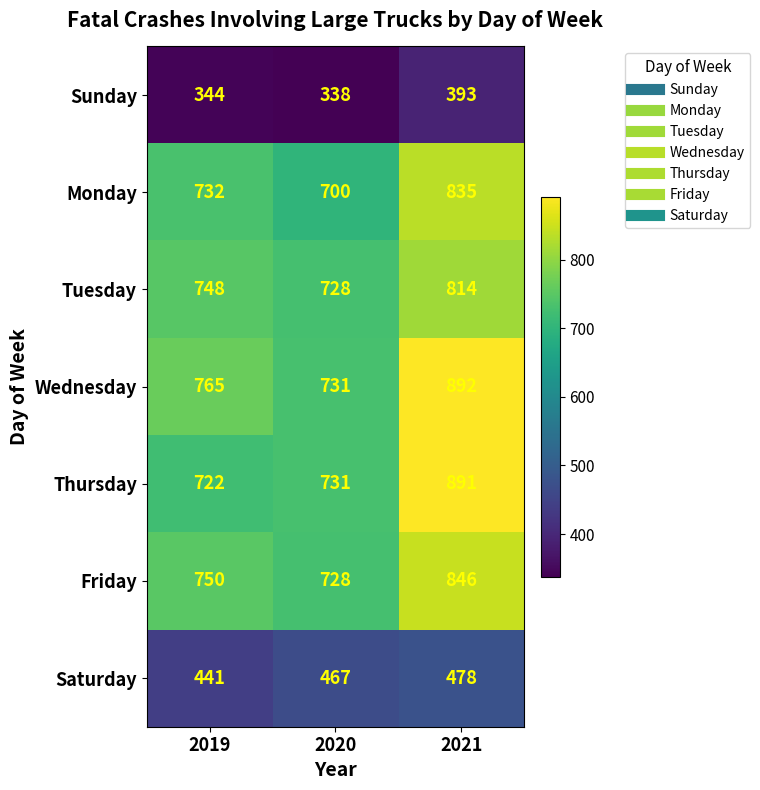

At how many categories does at least one series exceed 727?

3